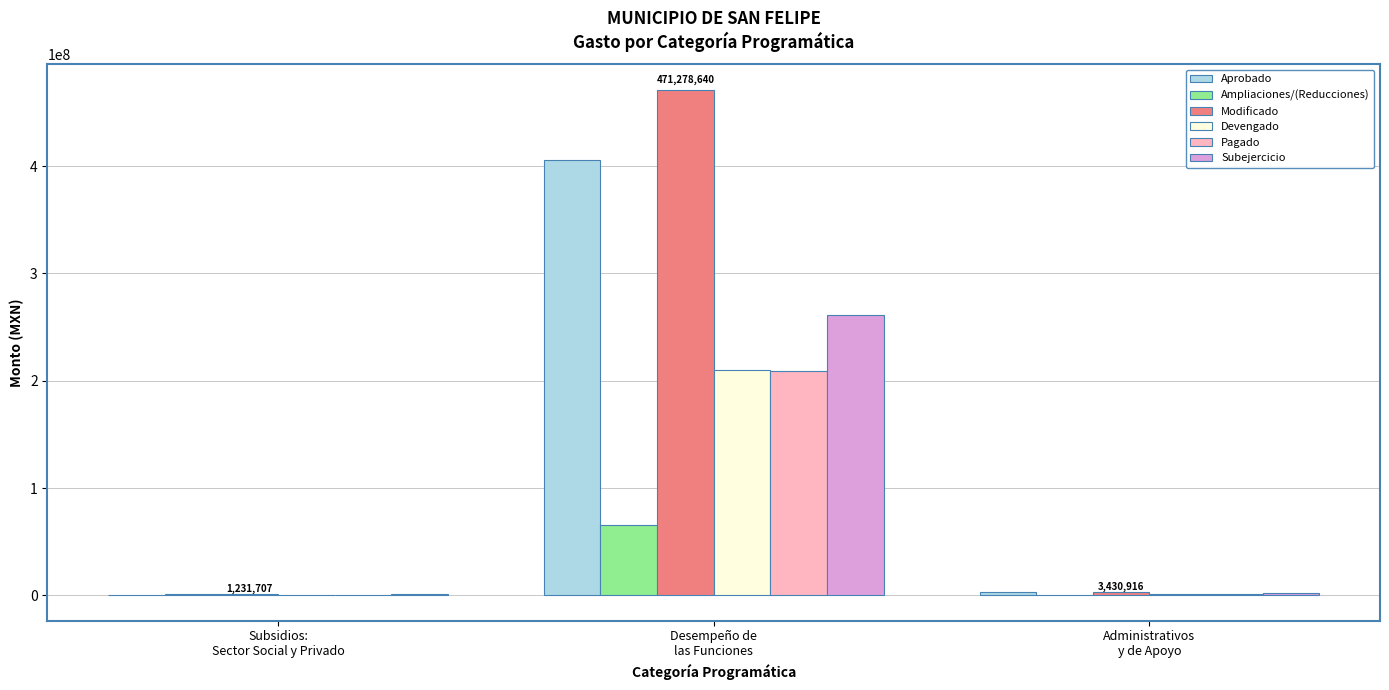

Which series has the largest total across all categories?

Modificado